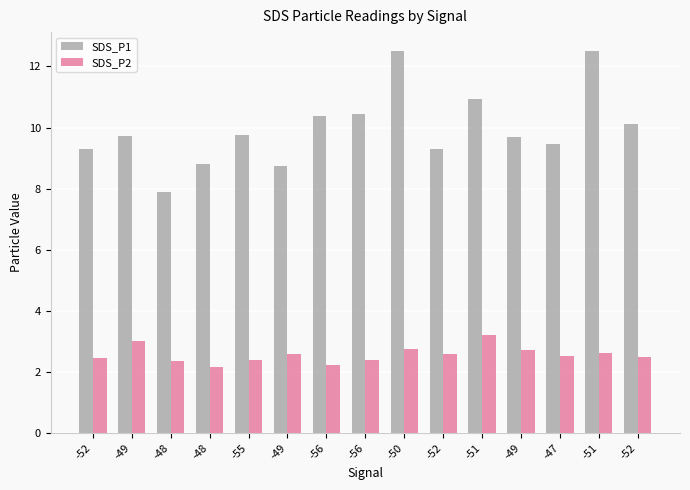

The value of SDS_P2 at -52 is 2.5. True or false?

True